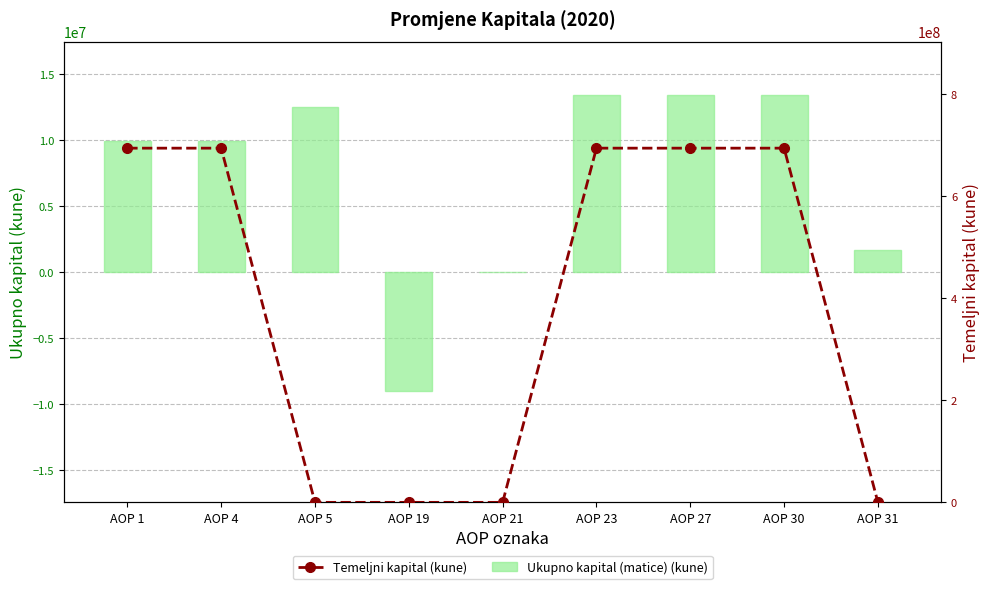

Between AOP 21 and AOP 30, which is larger?

AOP 30